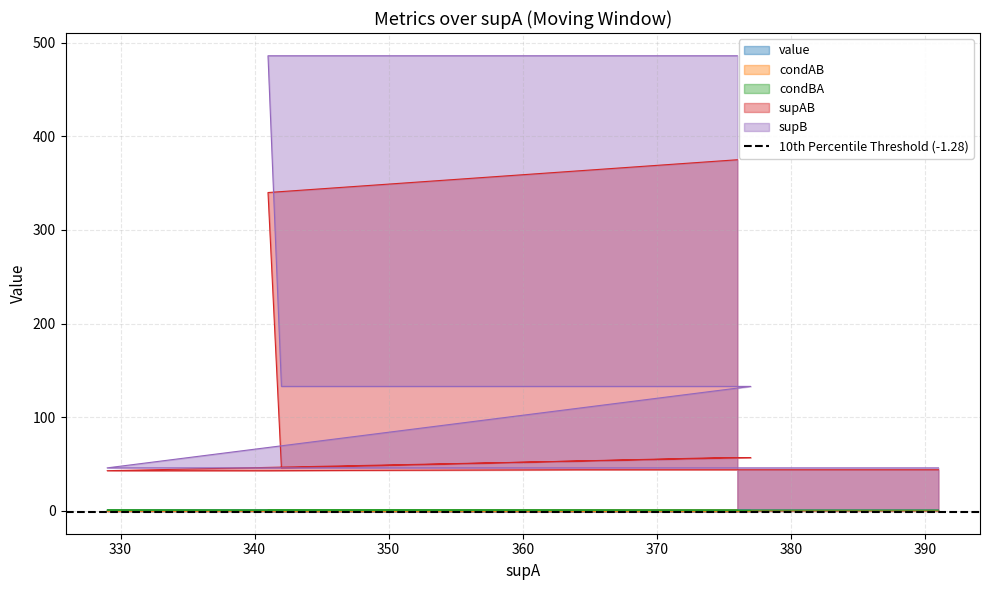

What is the difference between the second highest and second lowest values in the supAB series?

326.0